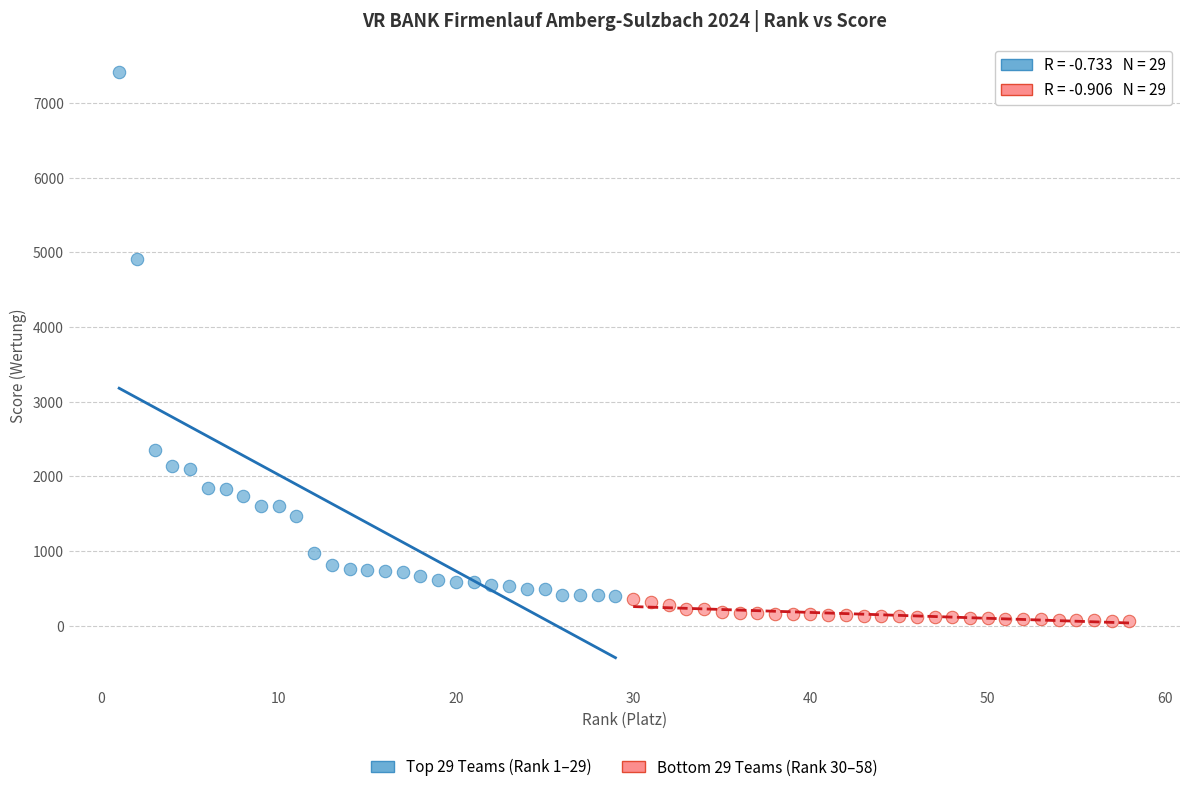

Which series contains the highest Y value?

Top 29 Teams (Rank 1–29)